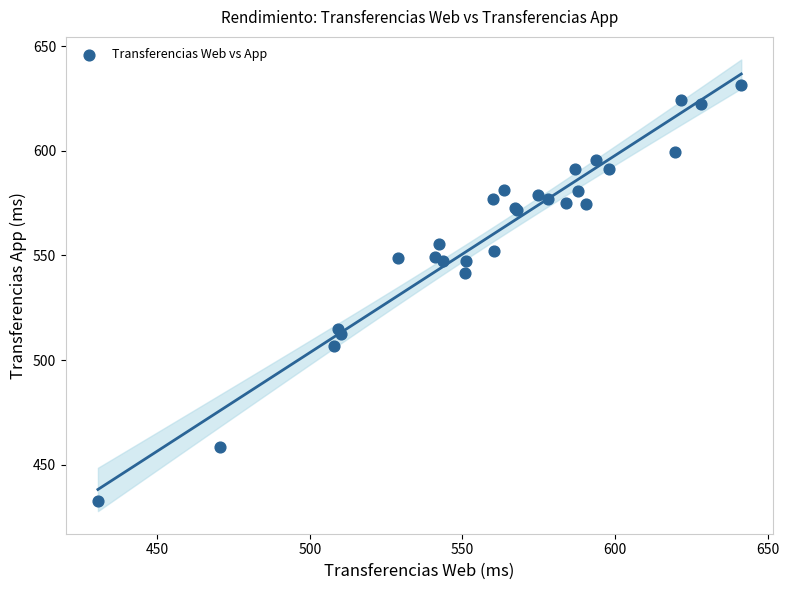

What Y value in the scatter plot is closest to 531?

541.7